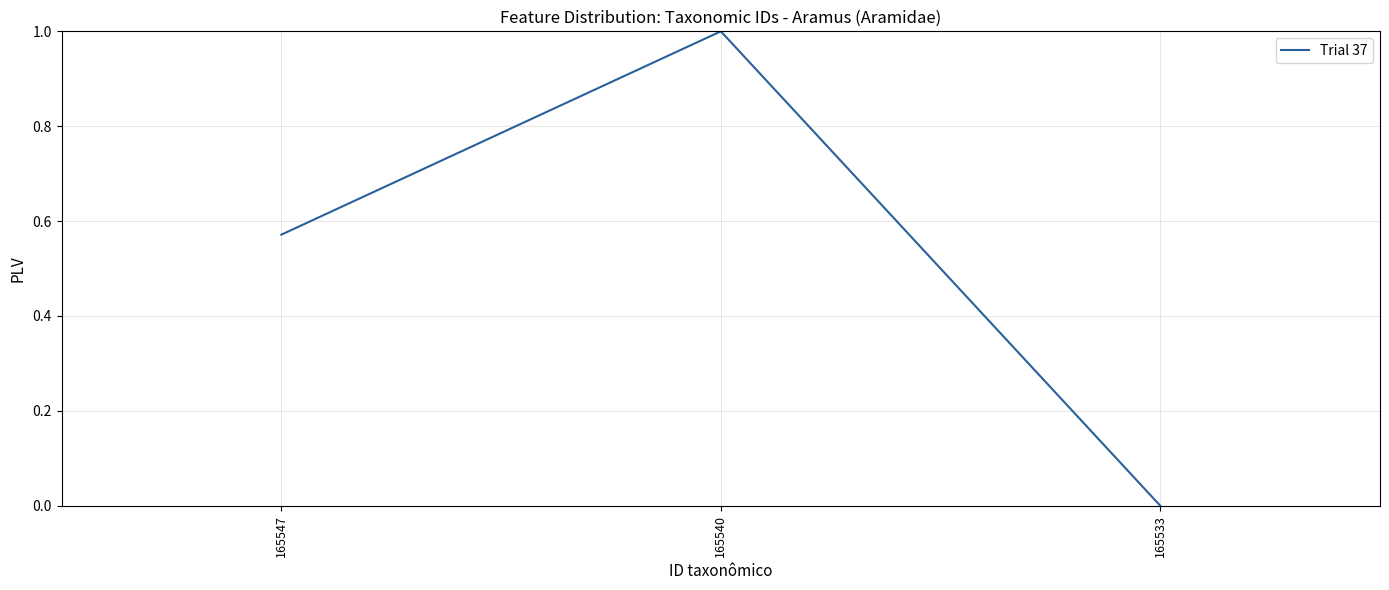

Which has a higher value, 165547 or 165540?

165540